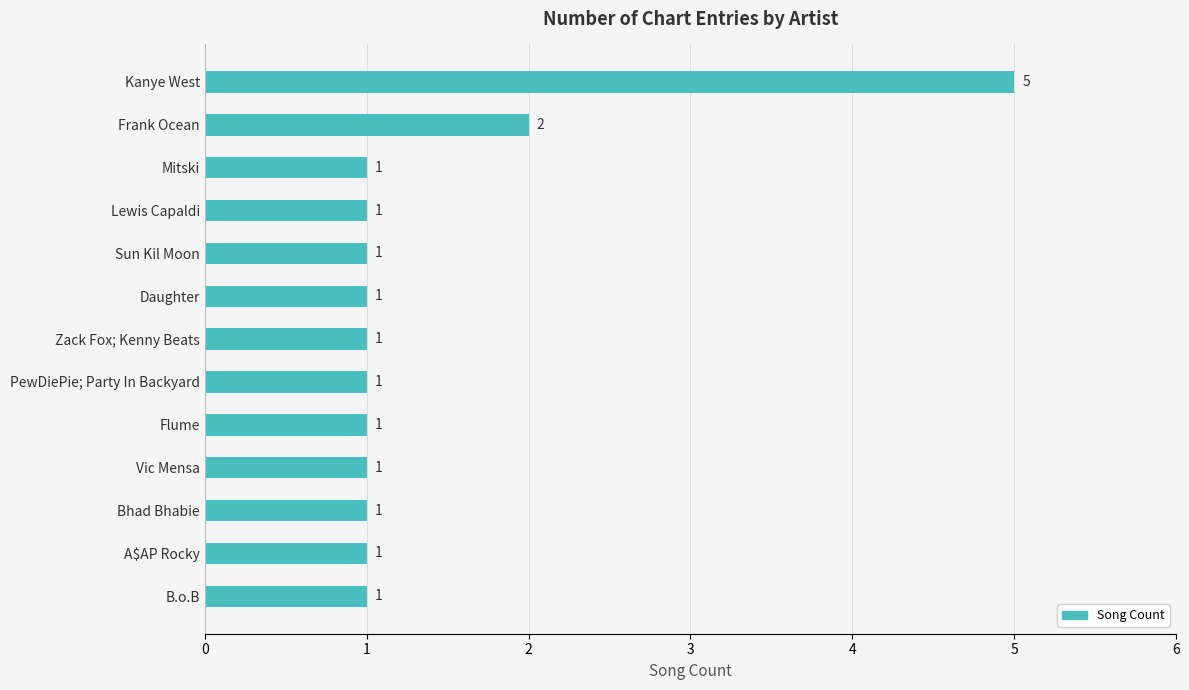

Are the bars grouped side by side (vs. stacked)?

Yes